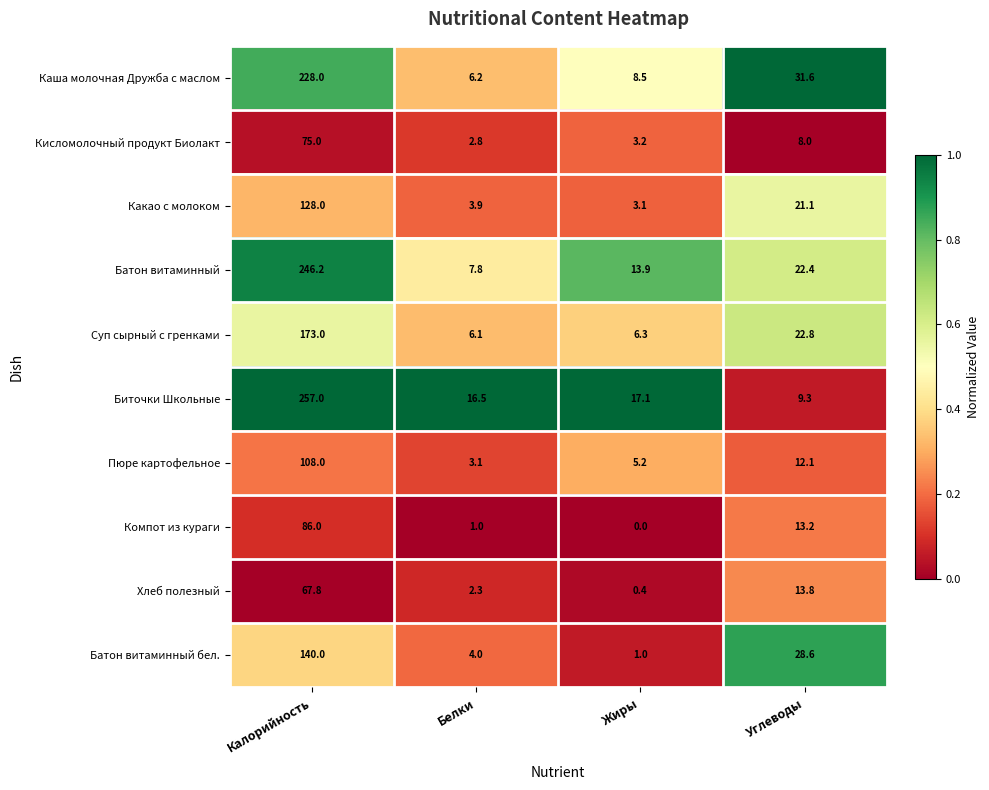

At how many categories does at least one series exceed 0?

4